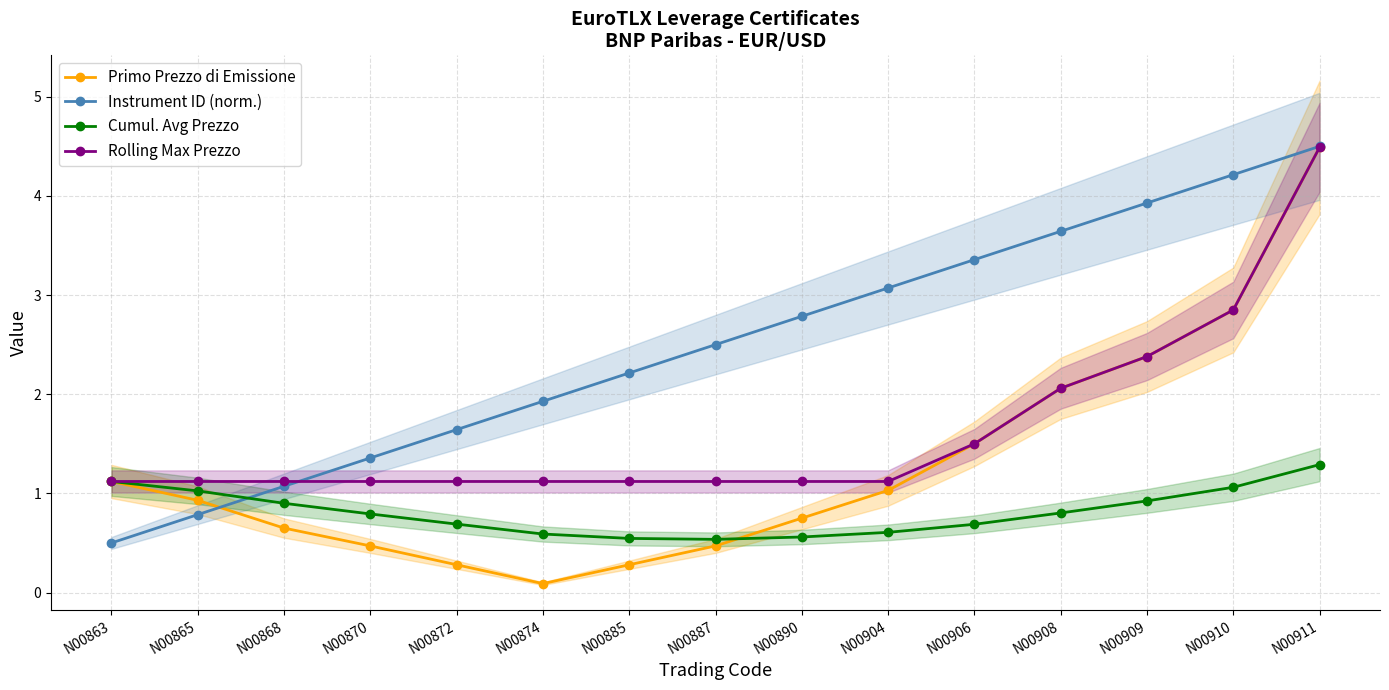

What is the sum of the Primo Prezzo di Emissione values at N00904 and N00909?

3.4